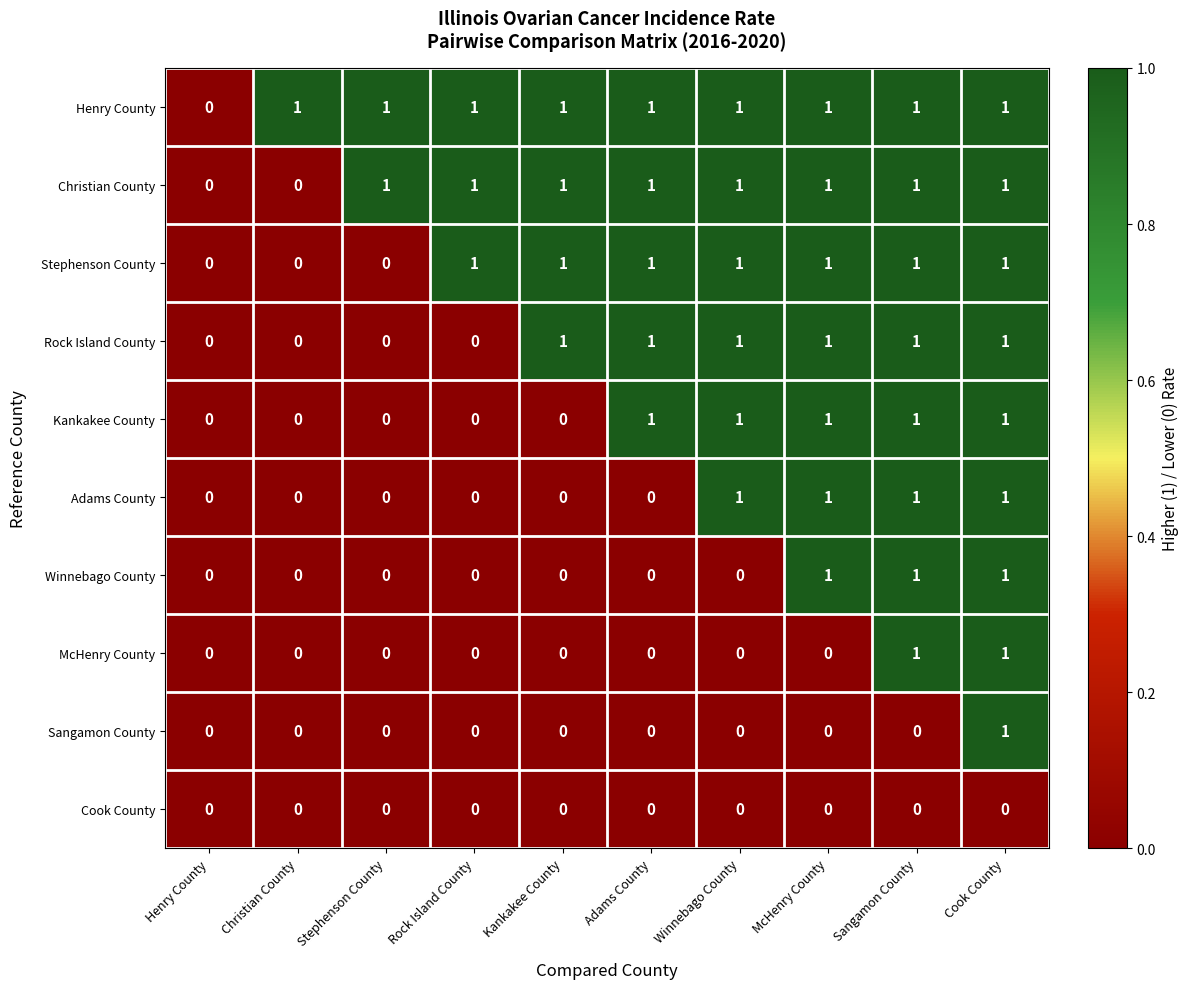

At which category is the sum across all series the highest?

Cook County